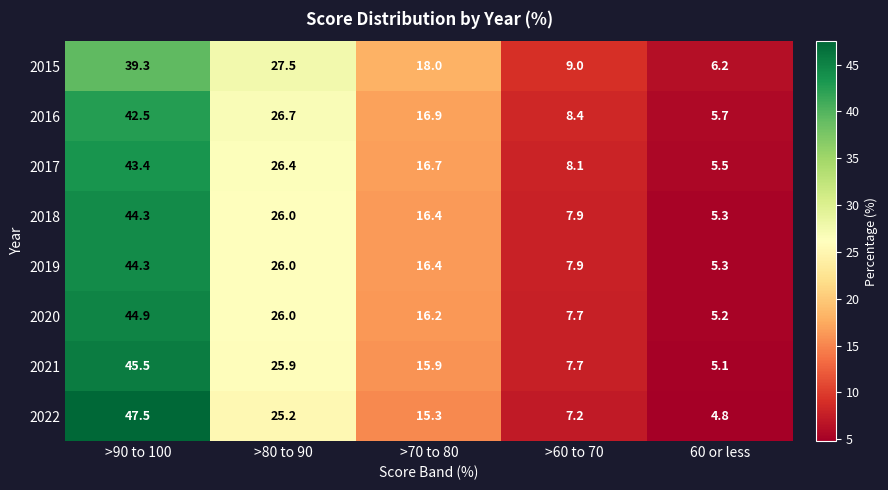

The 2022 series shows 25.2 at >80 to 90. True or false?

True